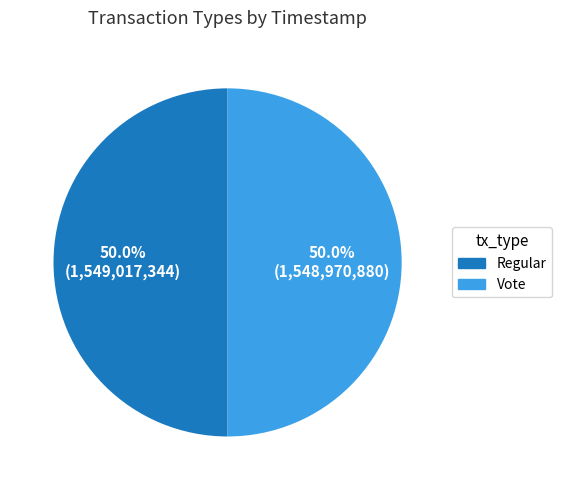

How many slices are in this pie chart?

2